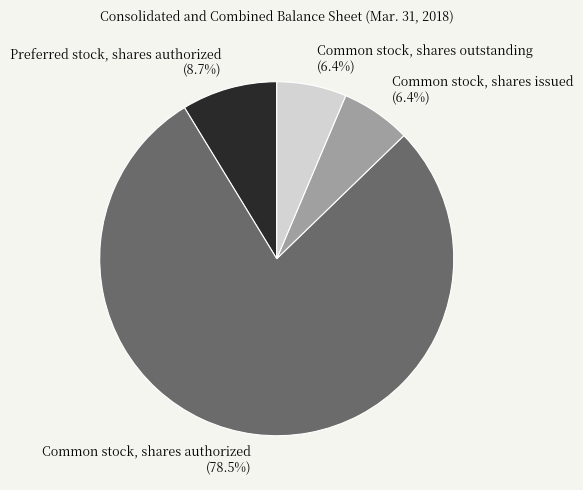

To the nearest percent, what is the combined percentage of Common stock, shares authorized and Common stock, shares outstanding?

85%